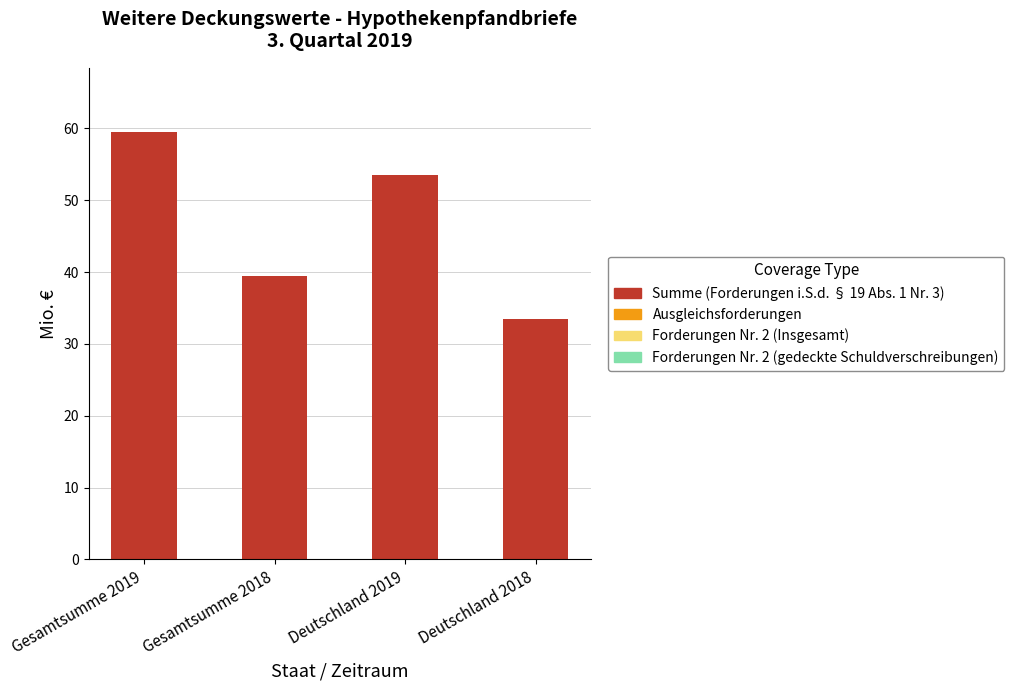

What is the difference between the values at Deutschland 2018 and Gesamtsumme 2018?

6.0